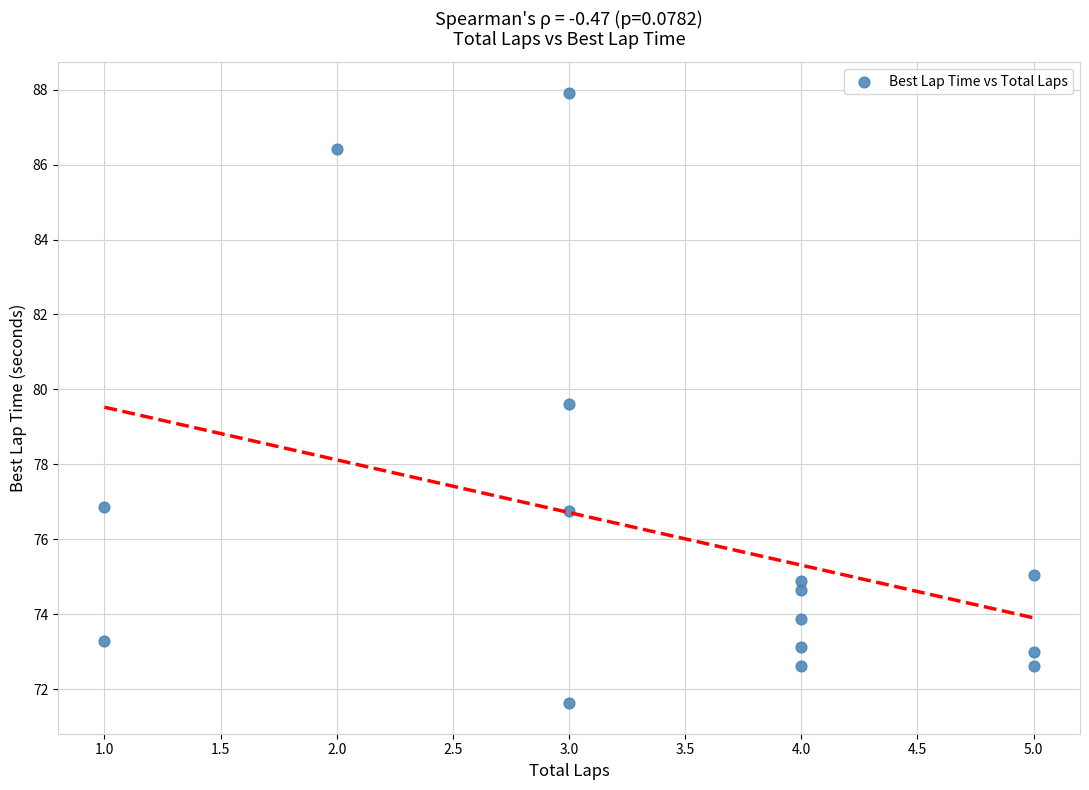

What Y value in the scatter plot is closest to 79?

79.6